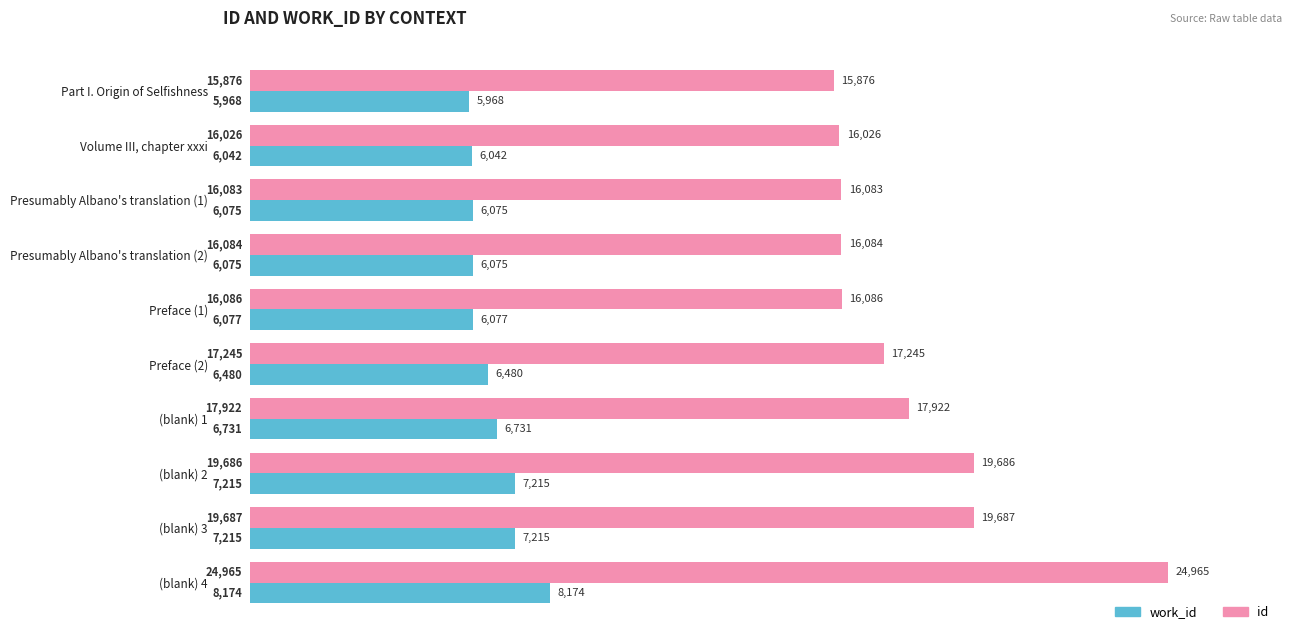

Rank the series by their average value, from highest to lowest.

id, work_id